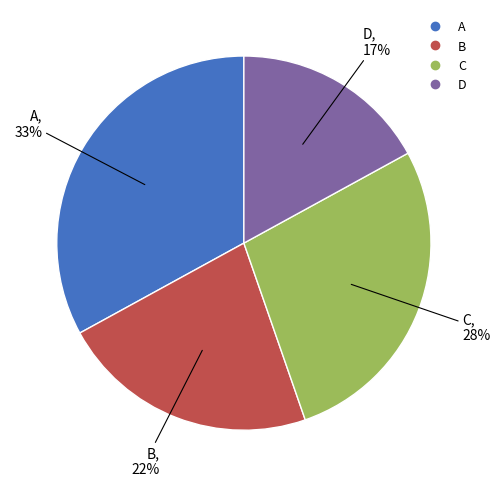

Approximately how many times larger is the value at A compared to C?

1.2